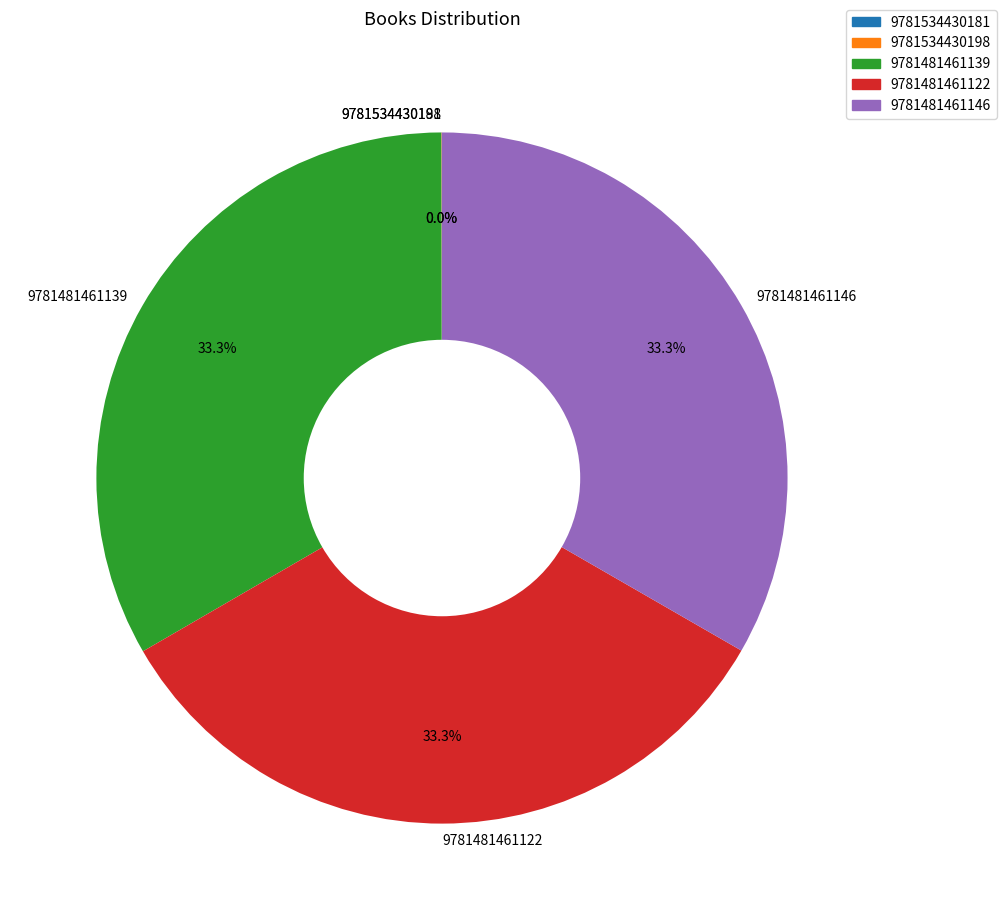

Does any single category account for the majority?

No